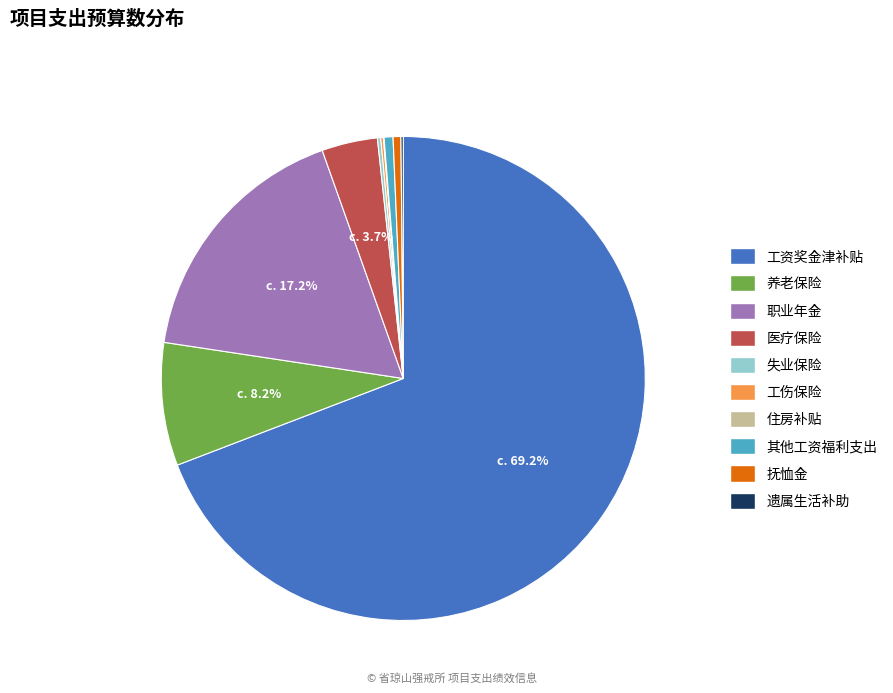

To the nearest percent, what is the average slice percentage?

10%